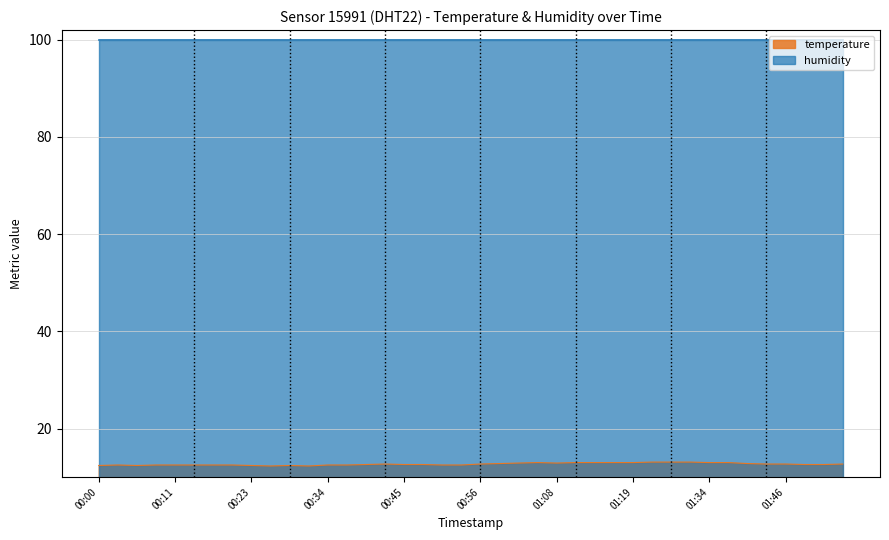

What is the average value?

12.7